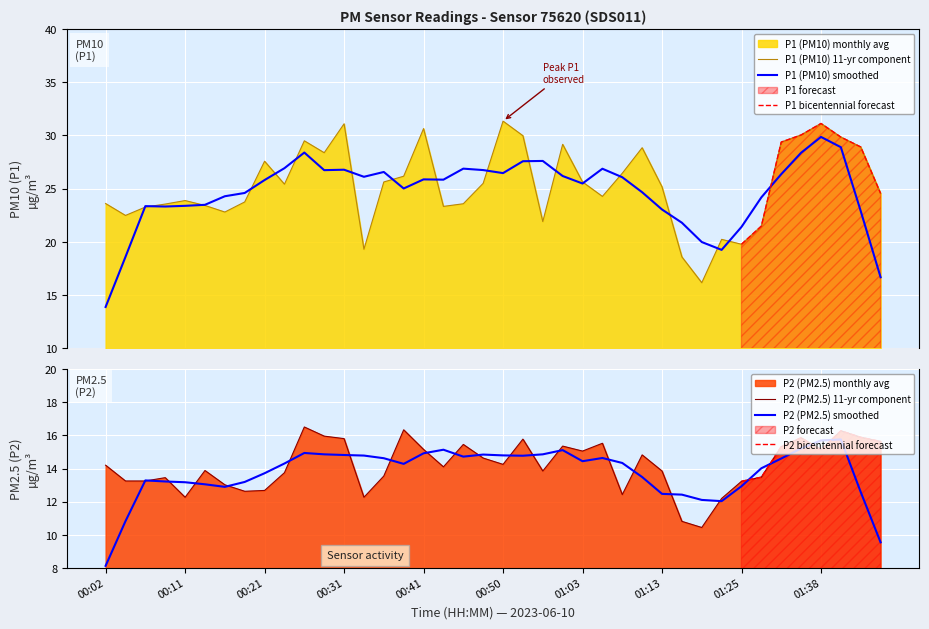

Where does the P2 series first go above 14?

00:02